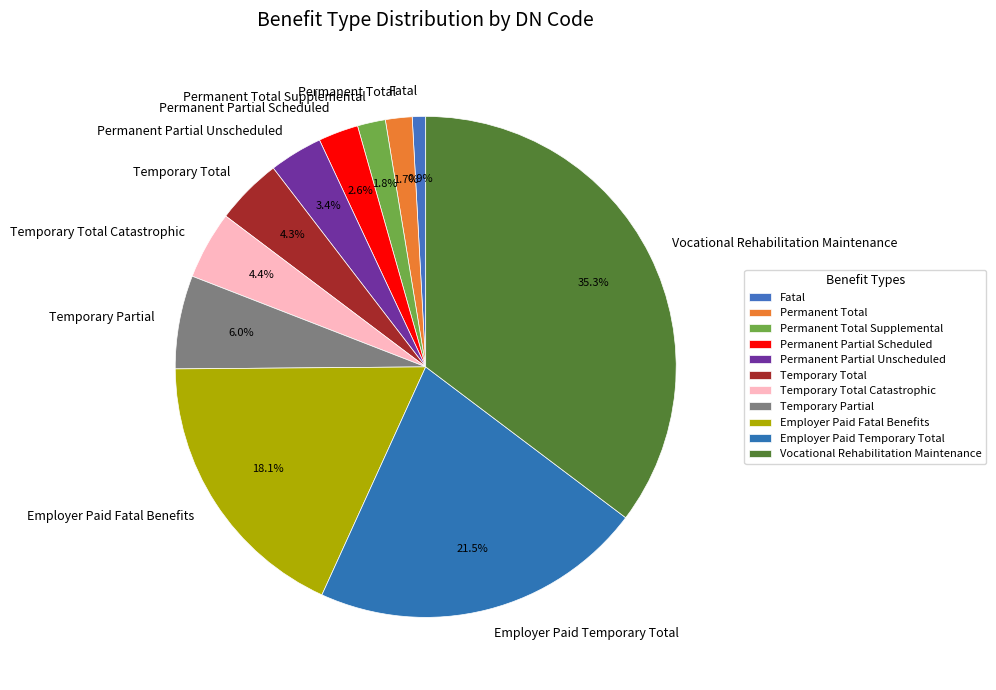

How many segments does this pie chart have?

11